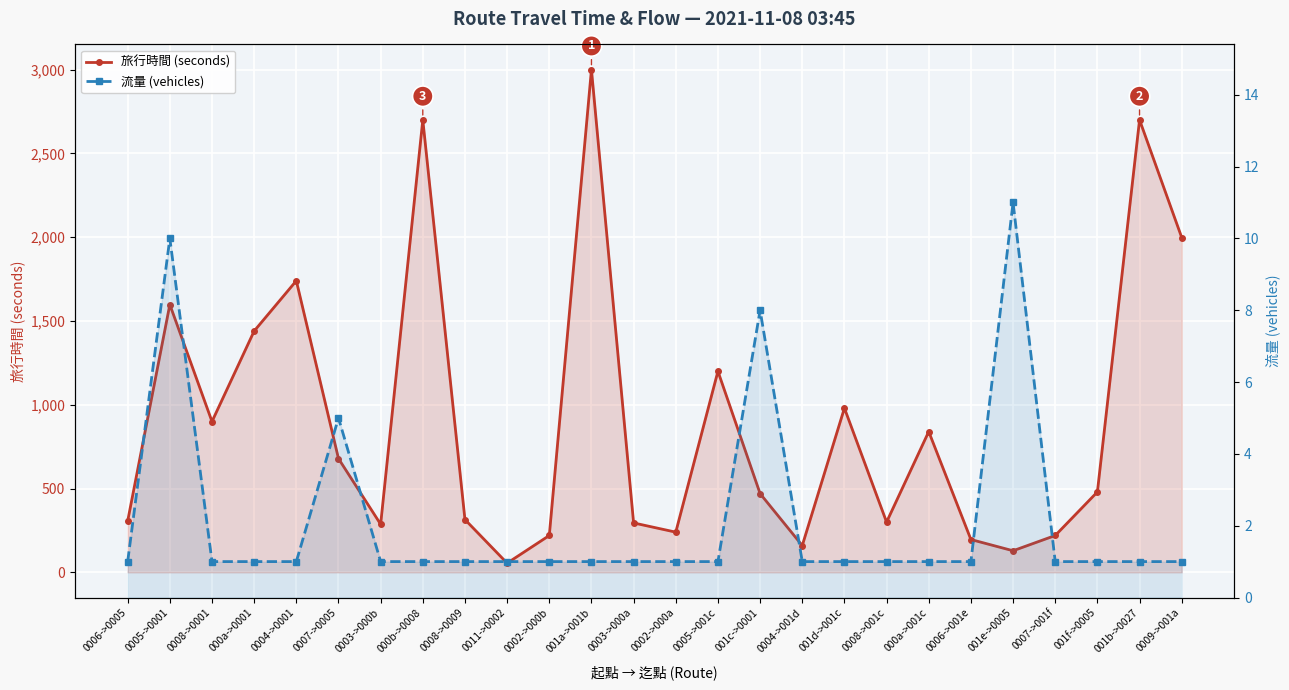

Rank the series at 000a->001c from lowest to highest value.

流量 (vehicles), 旅行時間 (seconds)